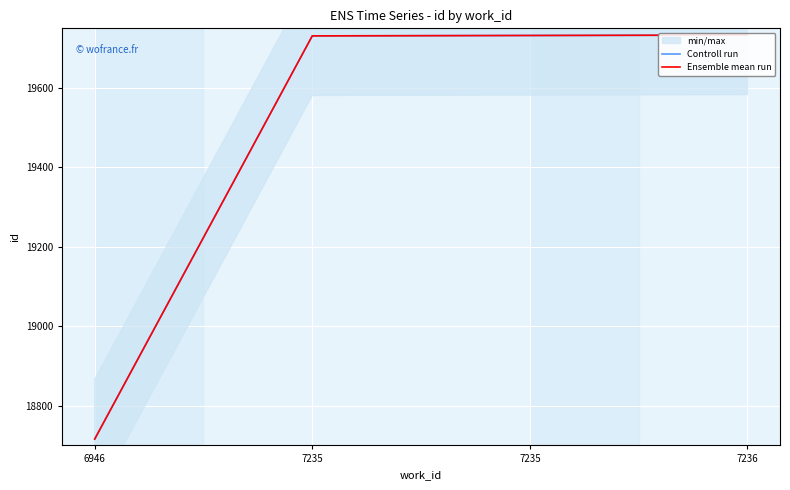

Count the number of categories in the chart.

4